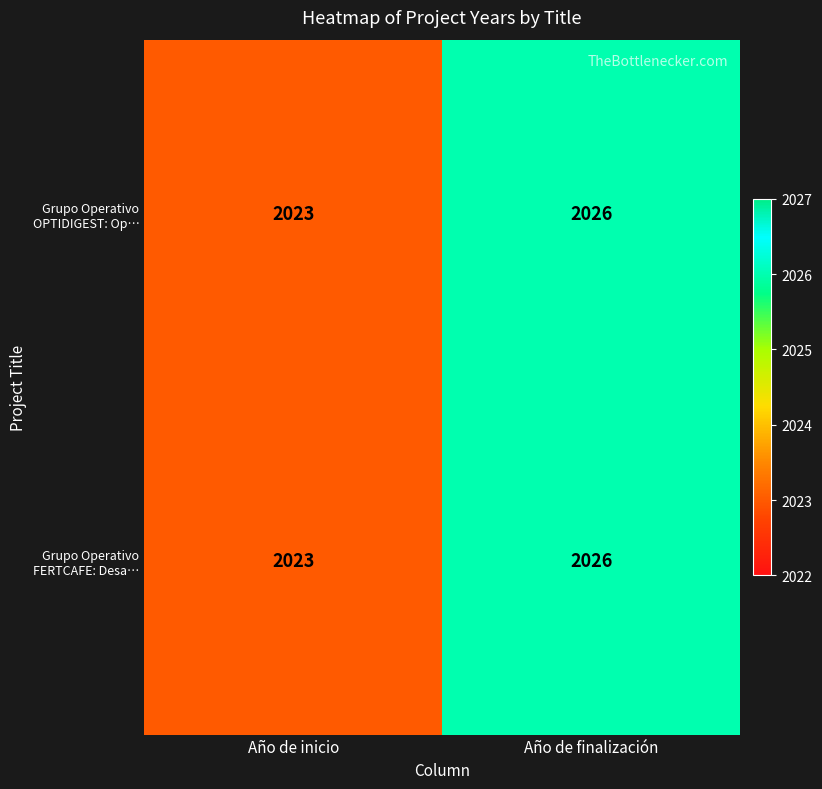

What is the minimum value shown in the chart?

2023